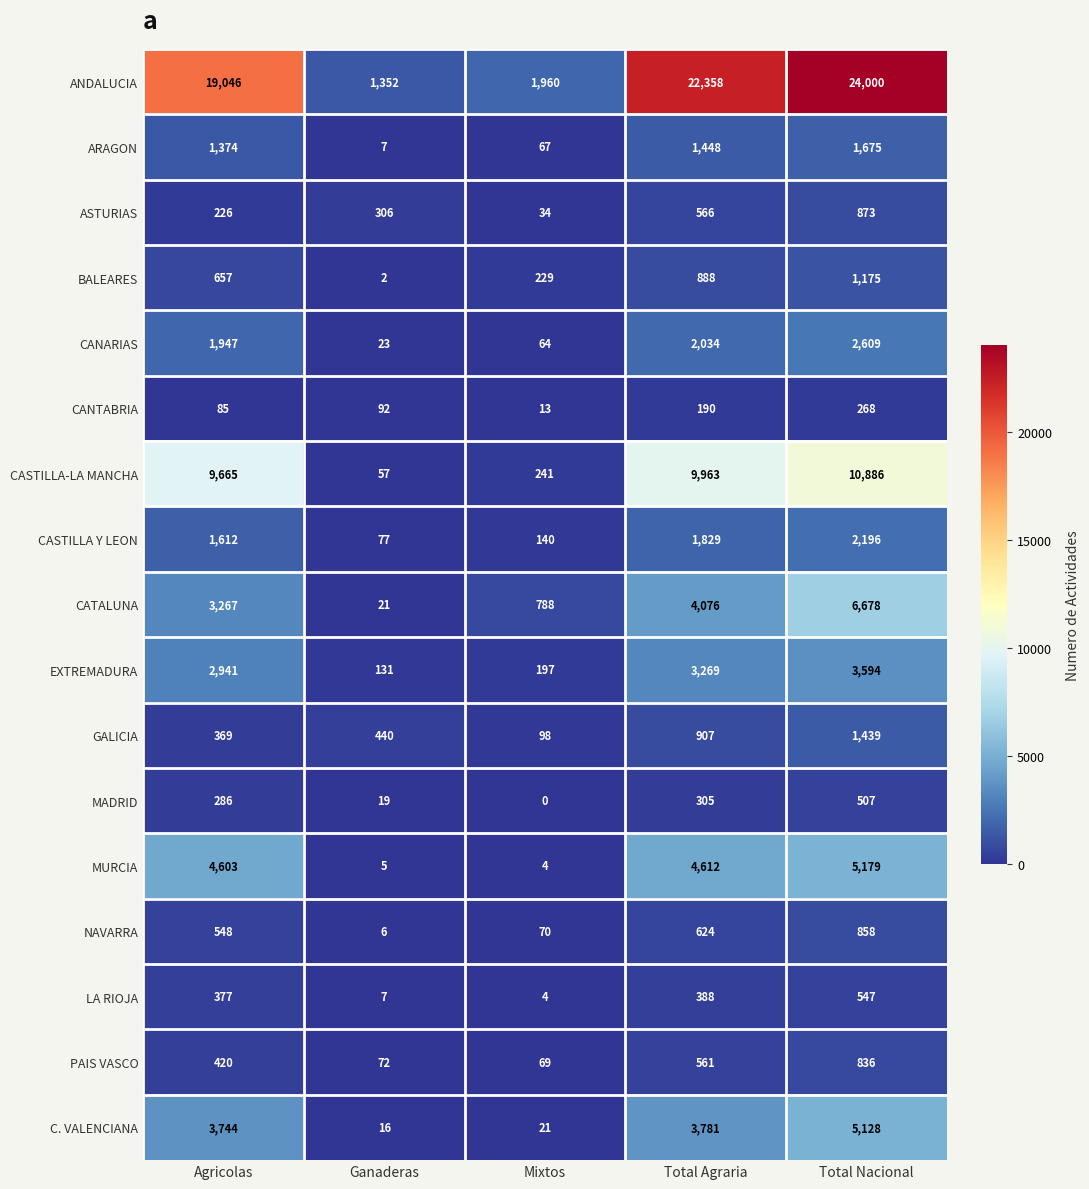

At which category is the sum across all series the highest?

Total Nacional